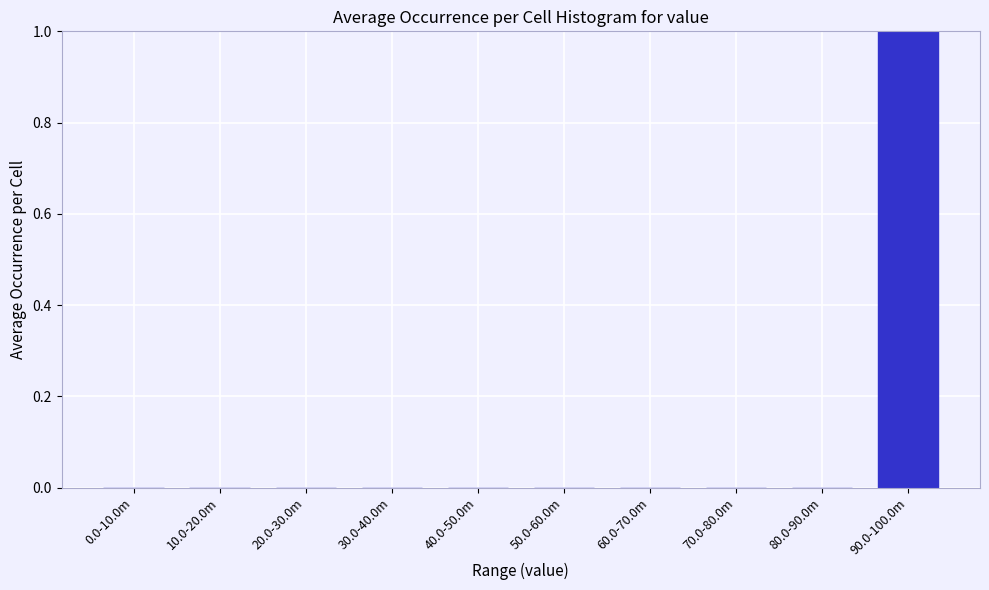

Reading left to right, list all the values displayed in this chart.

0.0-10.0m=0	10.0-20.0m=0	20.0-30.0m=0	30.0-40.0m=0	40.0-50.0m=0	50.0-60.0m=0	60.0-70.0m=0	70.0-80.0m=0	80.0-90.0m=0	90.0-100.0m=1